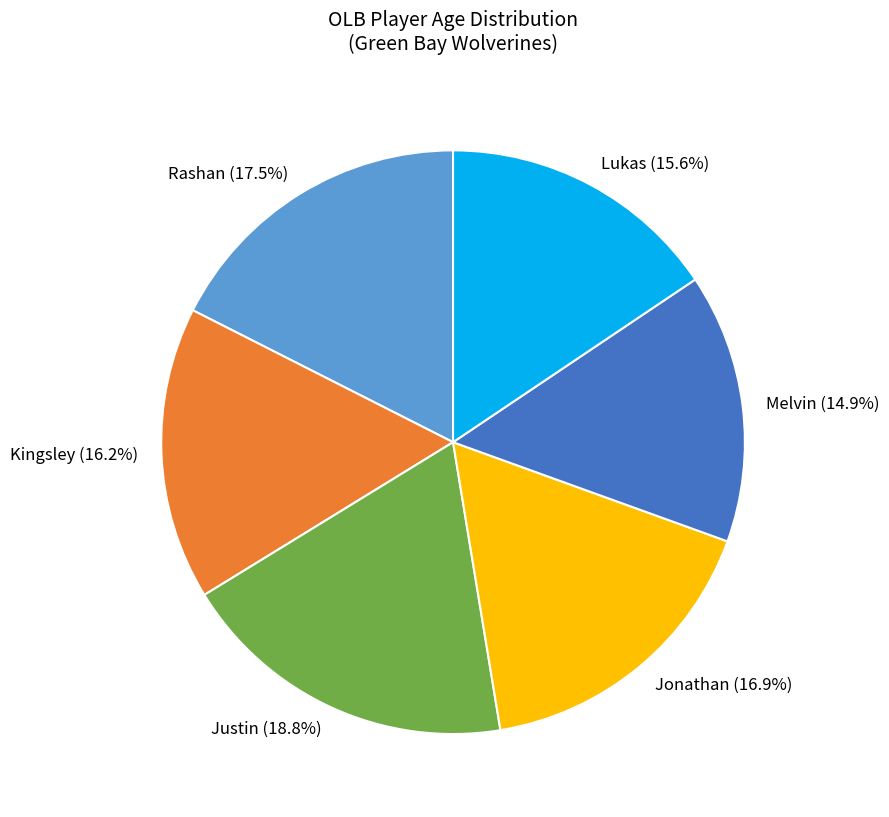

What is the largest slice in the pie chart?

Justin